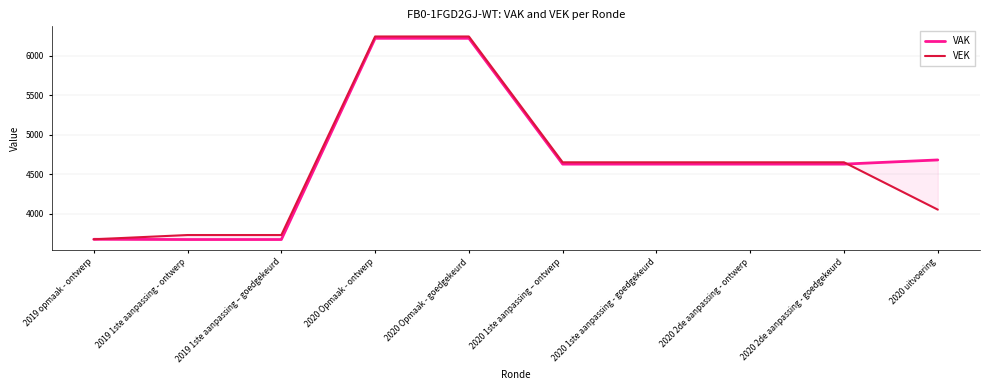

What are all the series names shown in the legend?

VAK, VEK